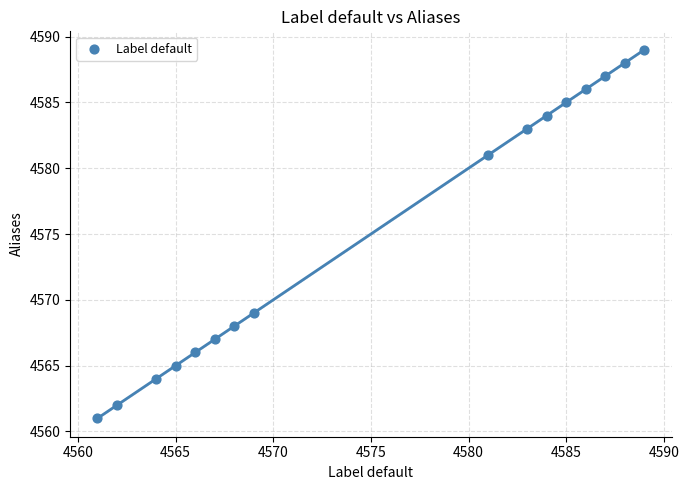

What is the range of Y values (max minus min)?

28